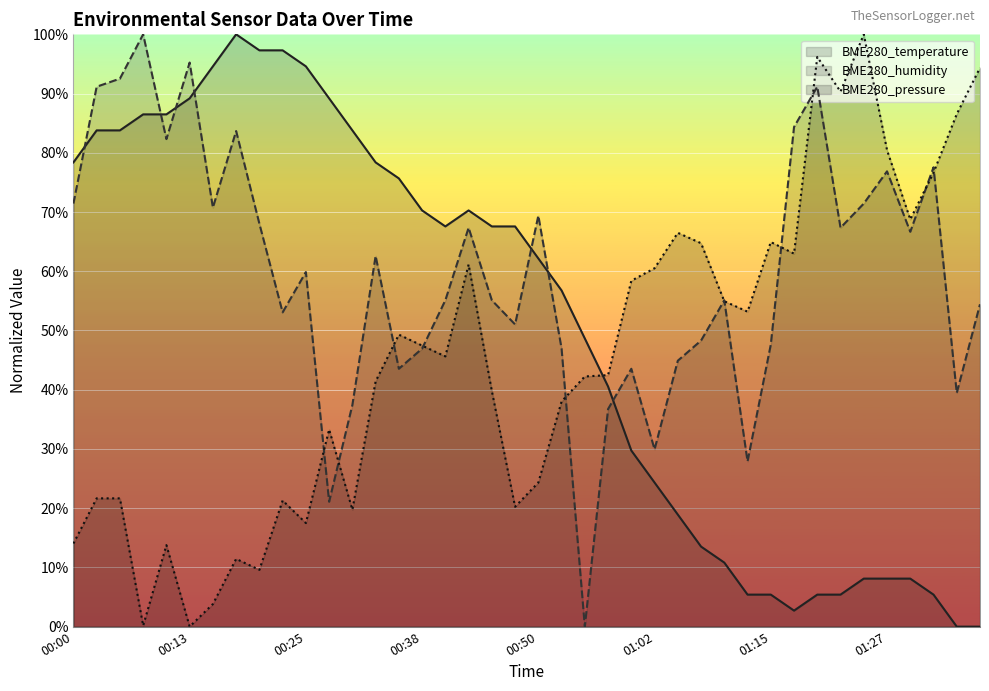

At which category does BME280_pressure reach its first local valley?

00:08